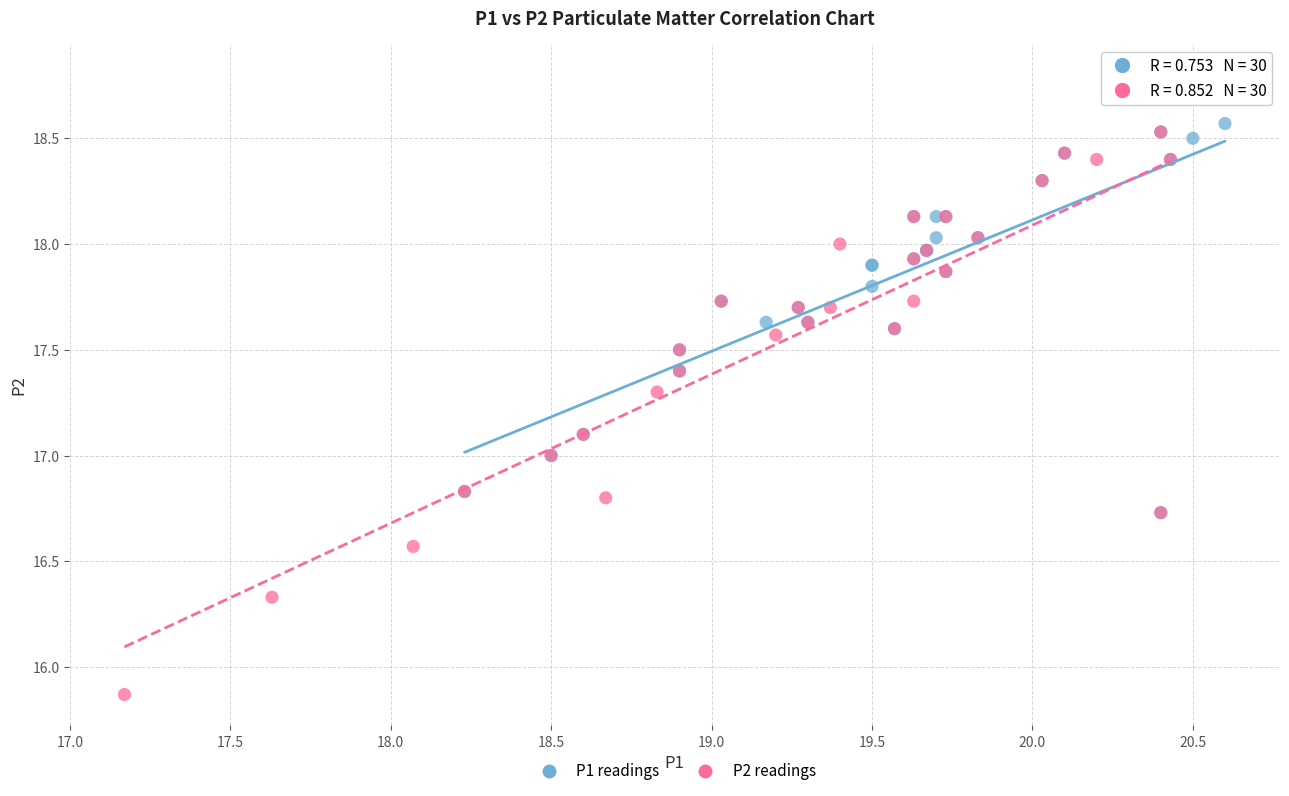

Which series has the largest Y range (max minus min)?

P2 readings